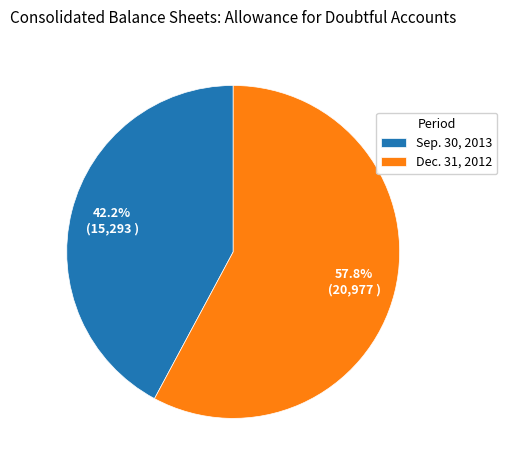

To the nearest percent, what is the combined percentage of Dec. 31, 2012 and Sep. 30, 2013?

100%